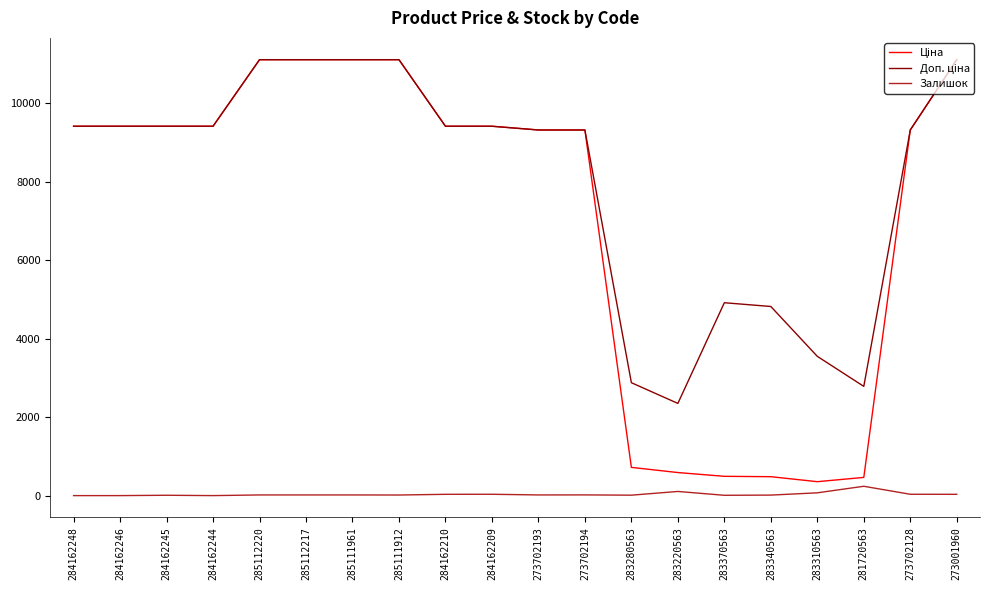

Does the chart have visible grid lines?

No